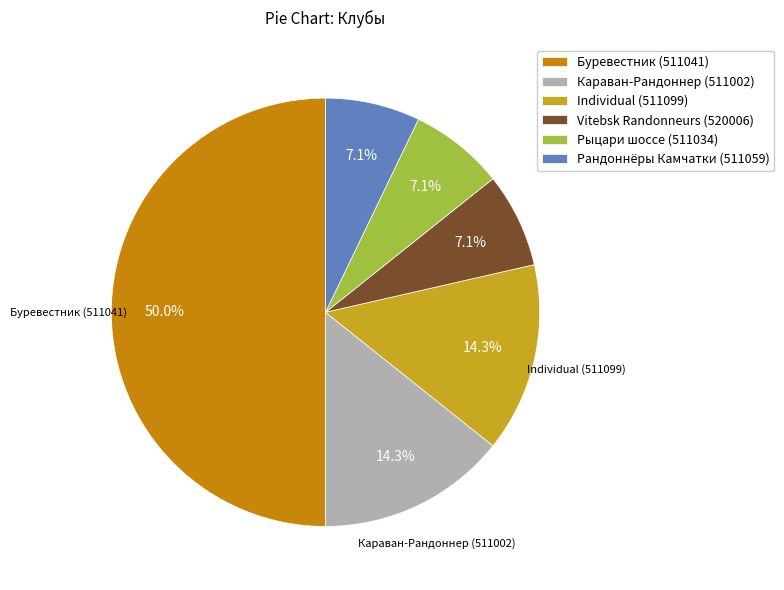

Which category has the biggest portion of the pie?

Буревестник (511041)